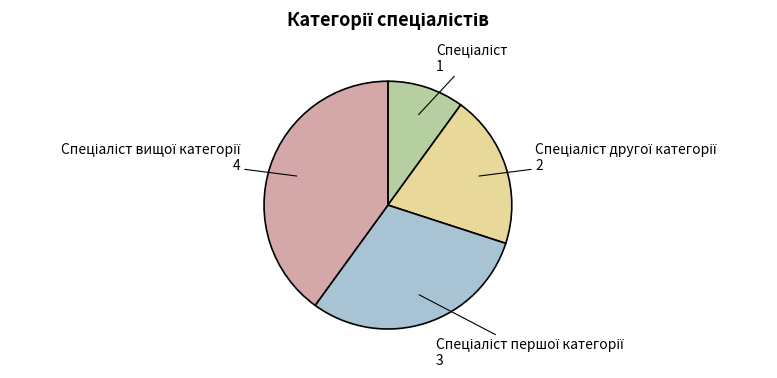

Does any single category account for the majority?

No